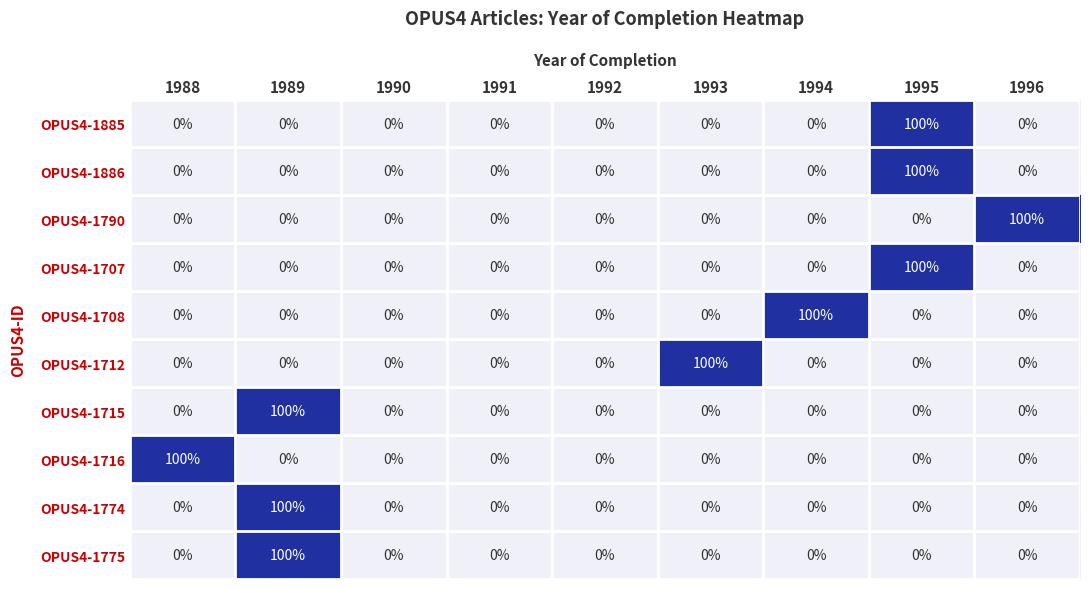

The OPUS4-1716 series shows -36 at 1996. True or false?

False